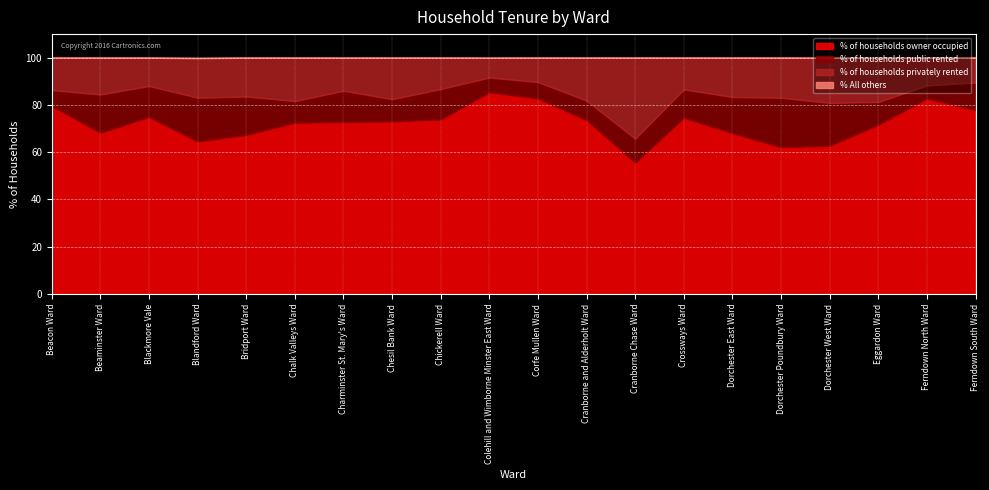

The value of % of households owner occupied at Chalk Valleys Ward is 72.5. True or false?

True